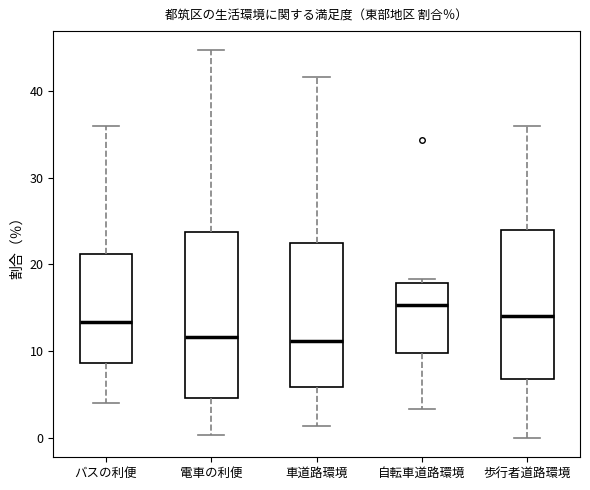

Reading left to right, transcribe this box plot: for each box, give where its median line is, the range the box spans, and where its two whiskers end, as read against the y-axis. The values are not printed on the chart, so give them approximately, as read against the axis.

バスの利便: median 13, box 9 to 21, whiskers 4 to 36
電車の利便: median 12, box 5 to 24, whiskers 0 to 45
車道路環境: median 11, box 6 to 23, whiskers 1 to 42
自転車道路環境: median 15, box 10 to 18, whiskers 3 to 18 (just above the box's upper edge)
歩行者道路環境: median 14, box 7 to 24, whiskers 0 to 36